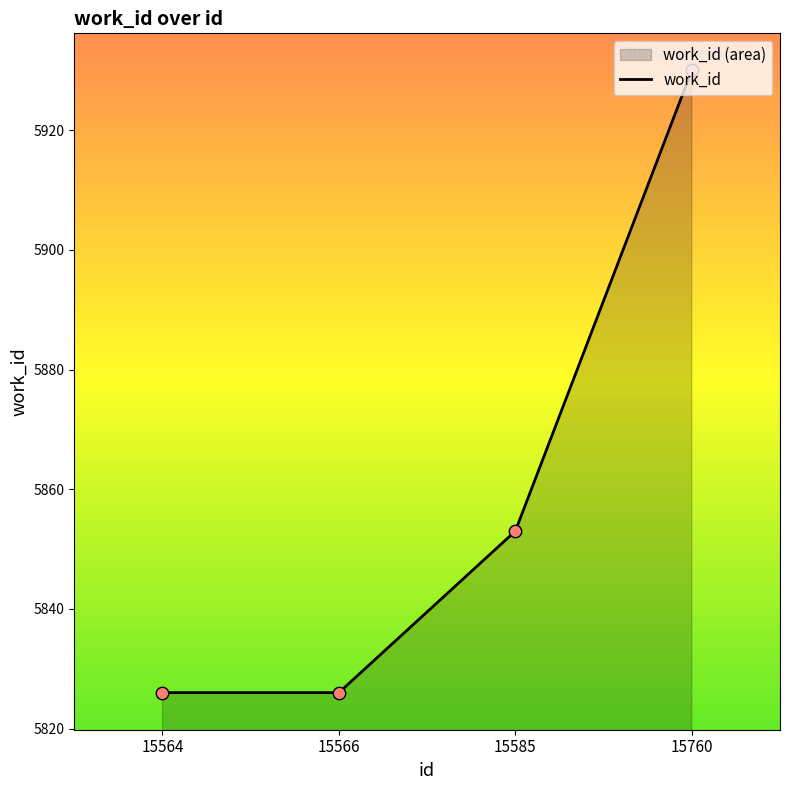

What is the ratio of the value at 15585 to the value at 15760?

1.0